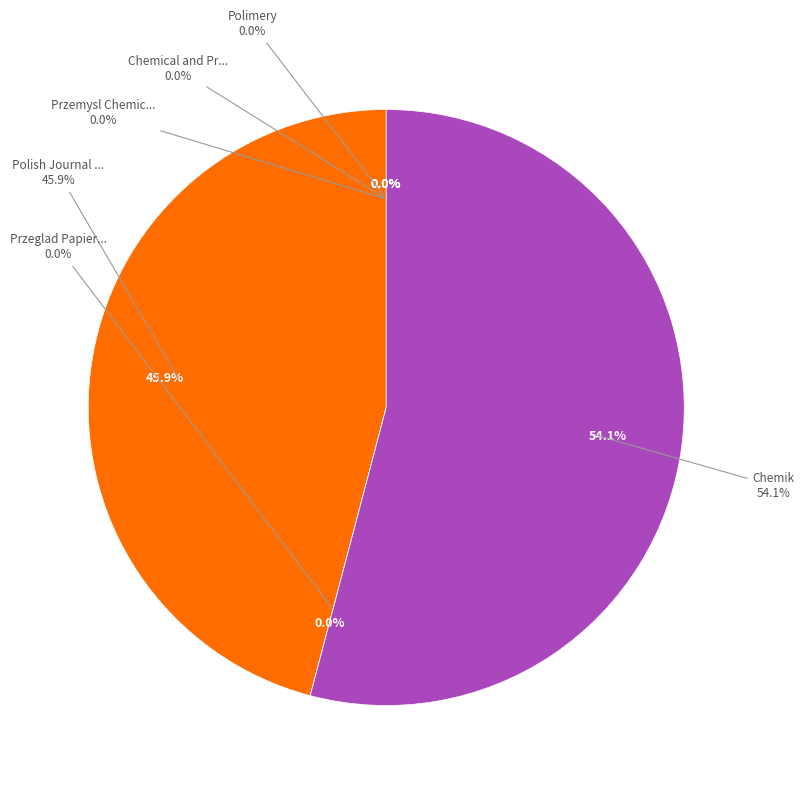

What percentage is the Chemik slice, to the nearest percent?

54%